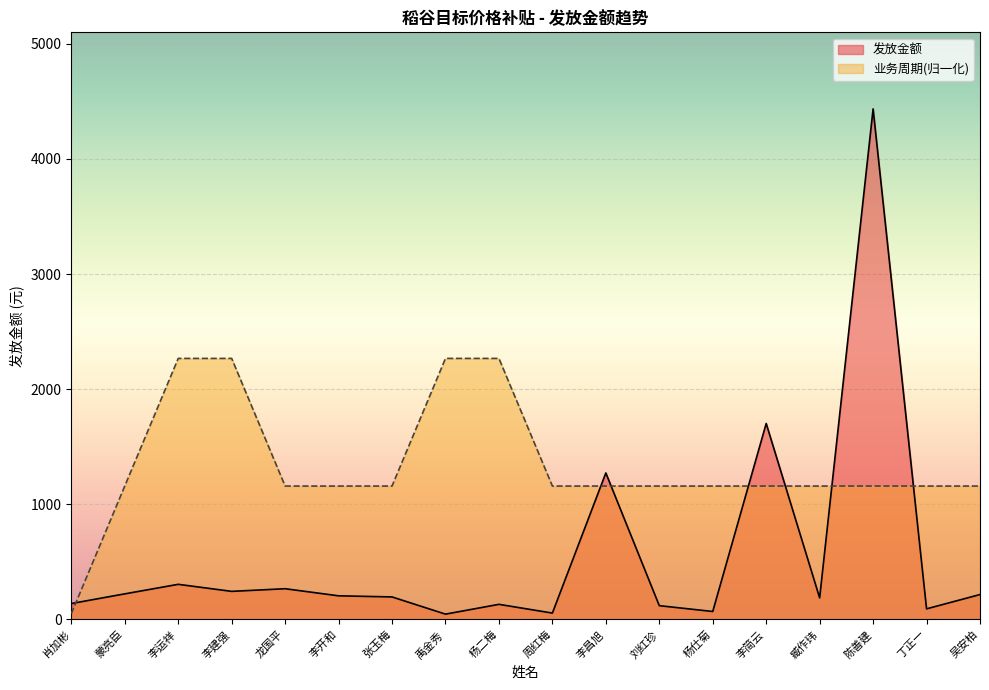

Reading left to right, transcribe all the data shown in this chart.

发放金额: 138.0	222.2	305.0	243.8	266.8	205.2	195.5	46.0	131.1	55.2	1272.4	119.6	69.0	1702.0	187.2	4434.4	92.0	216.2
业务周期(百): 50.0	1158.6	2267.2	2267.2	1158.6	1158.6	1158.6	2267.2	2267.2	1158.6	1158.6	1158.6	1158.6	1158.6	1158.6	1158.6	1158.6	1158.6